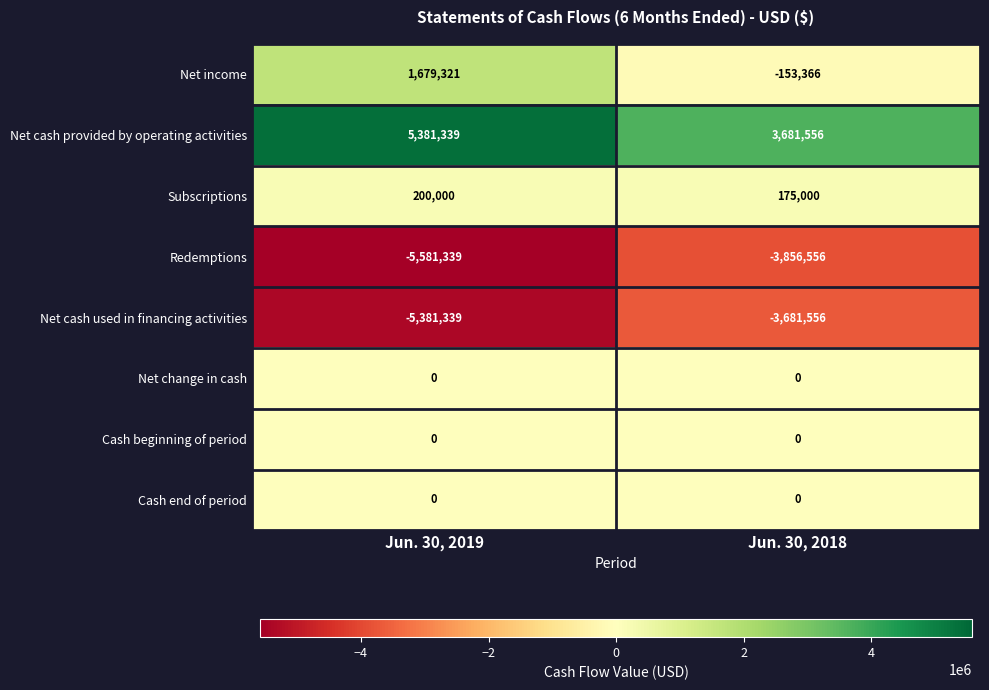

What is the average value of the Subscriptions series?

187500